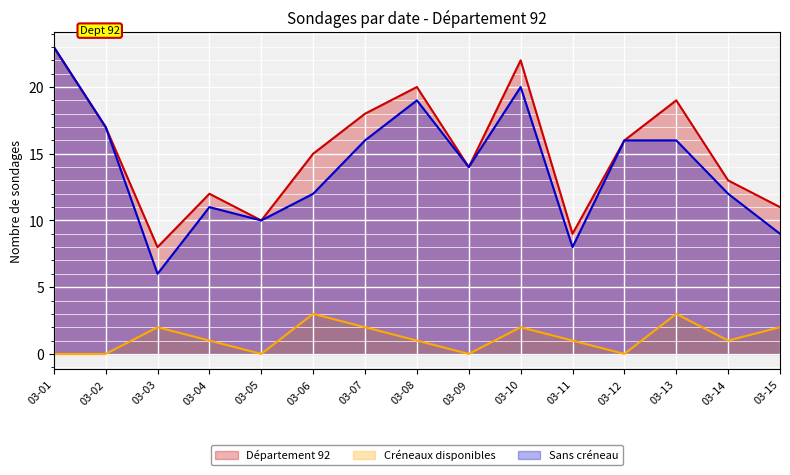

How many categories are shown in the chart?

15